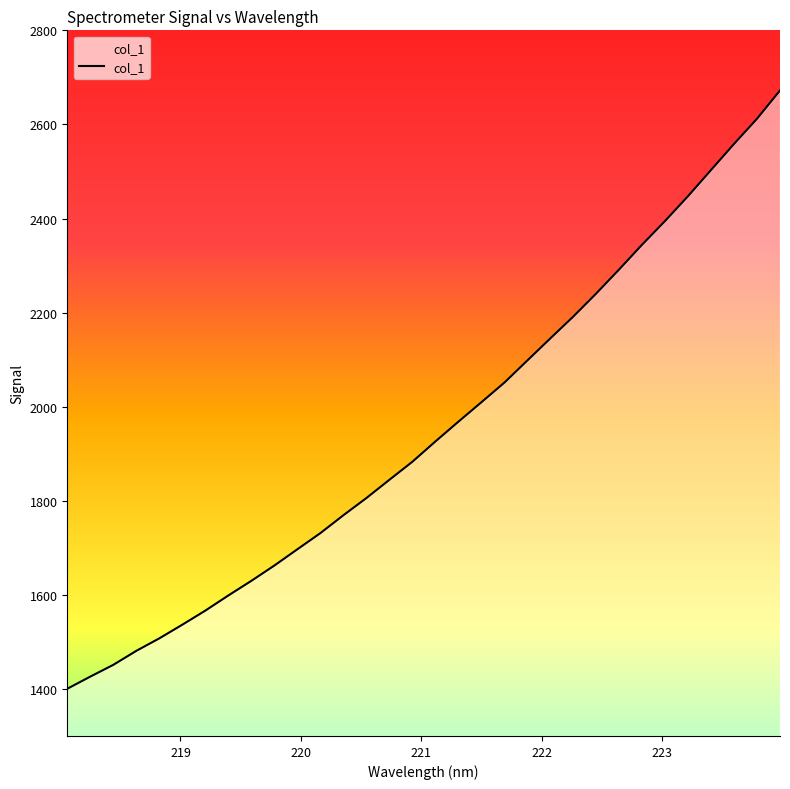

What is the difference between the maximum and minimum values?

1271.8